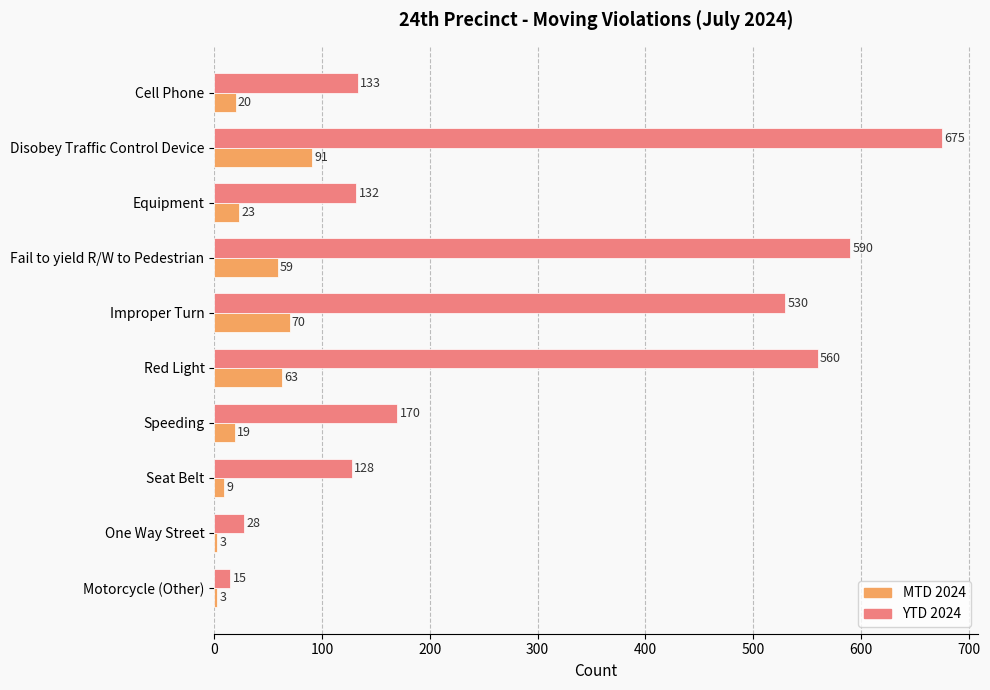

Rank the series by their average value, from lowest to highest.

MTD 2024, YTD 2024